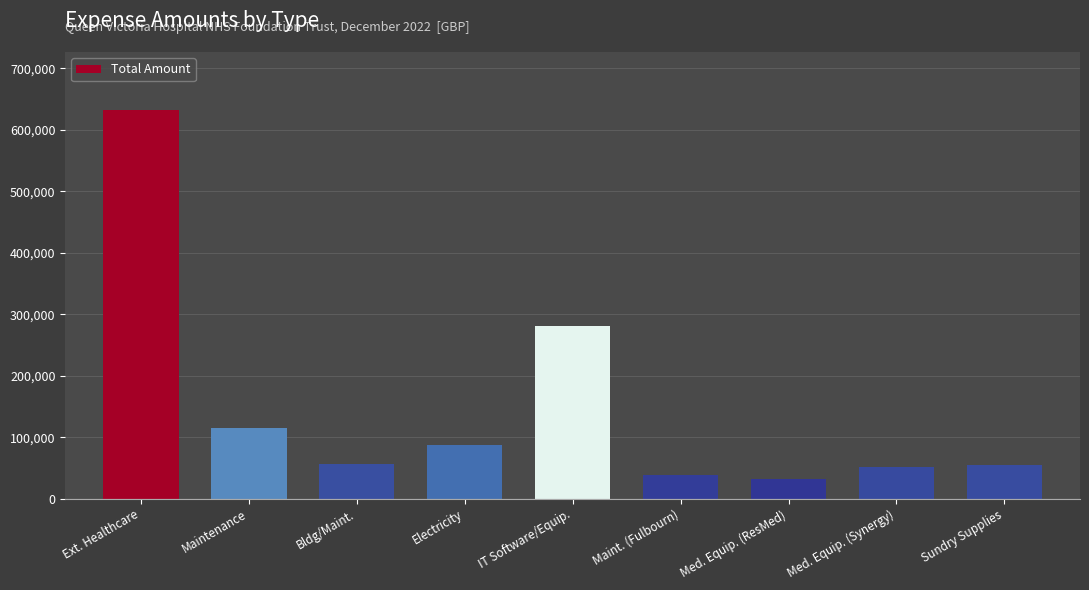

What is the change in value from Bldg/Maint. to Electricity?

+30698.7